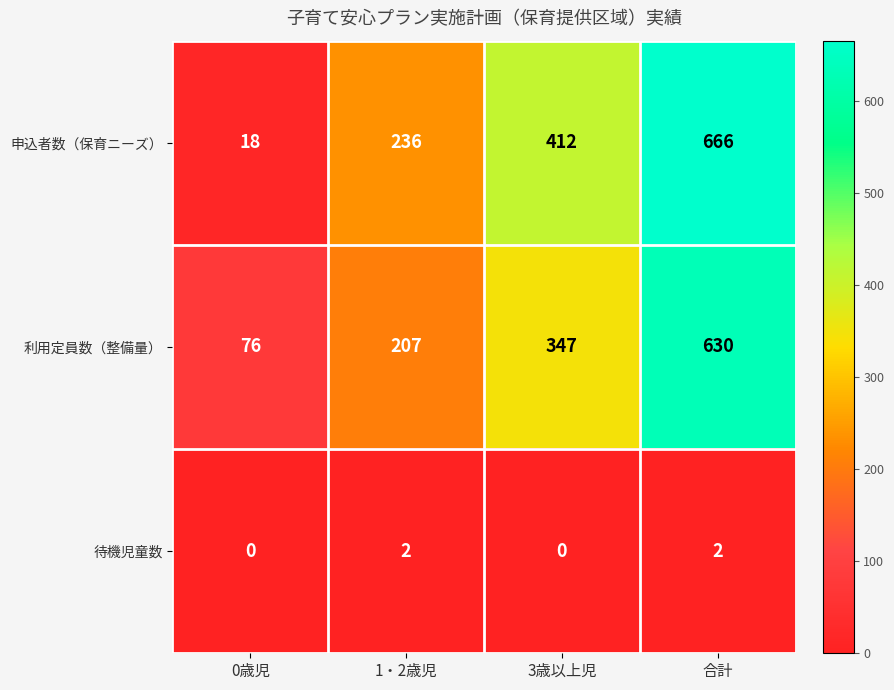

Reading left to right, extract all data points from this chart.

申込者数（保育ニーズ）: 0歳児=18	1・2歳児=236	3歳以上児=412	合計=666
利用定員数（整備量）: 0歳児=76	1・2歳児=207	3歳以上児=347	合計=630
待機児童数: 0歳児=0	1・2歳児=2	3歳以上児=0	合計=2